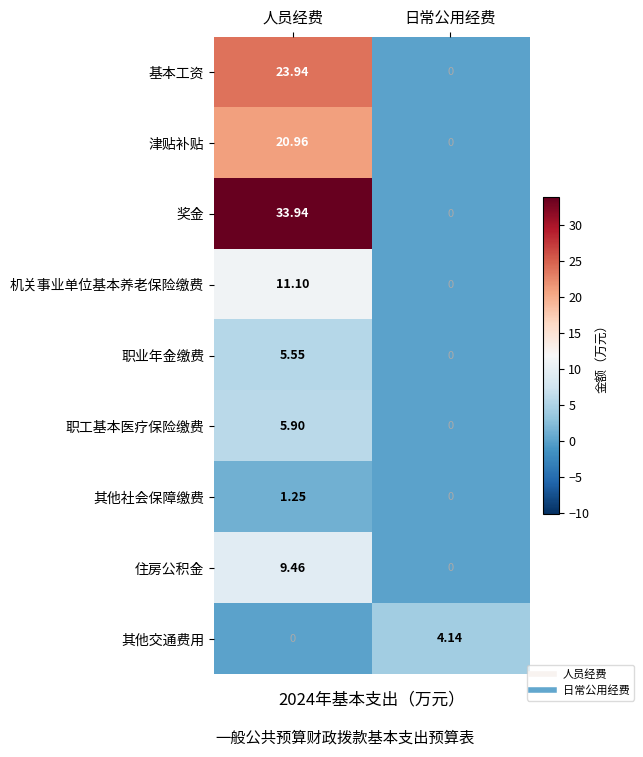

How many values in the 职业年金缴费 series exceed 5?

1